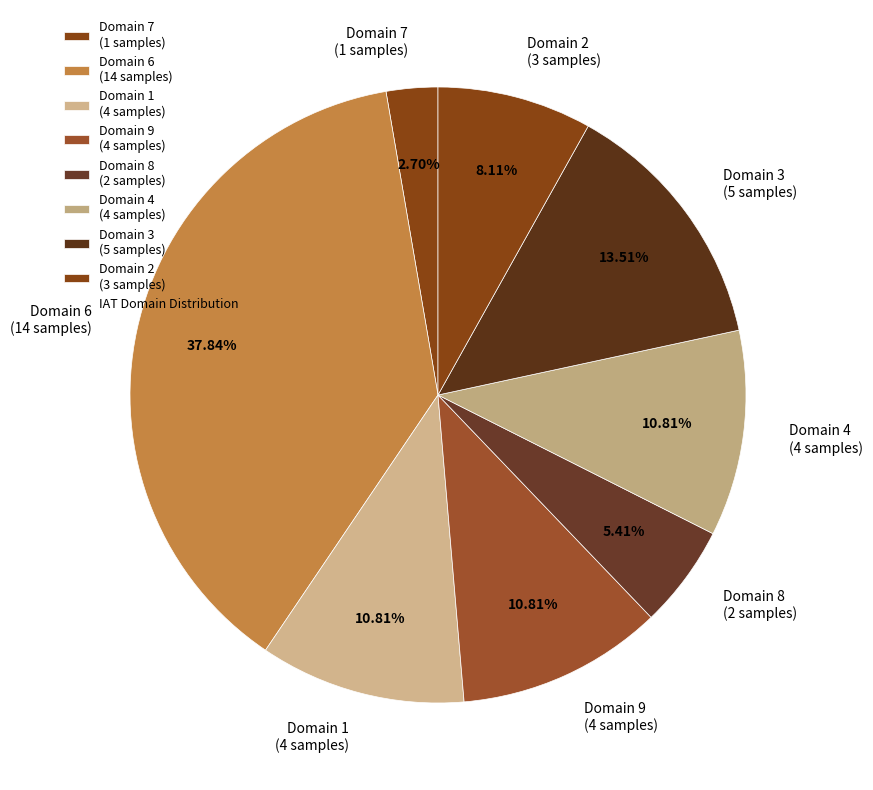

Is the sum of Domain 8 (2 samples) and Domain 4 (4 samples) greater than half?

No